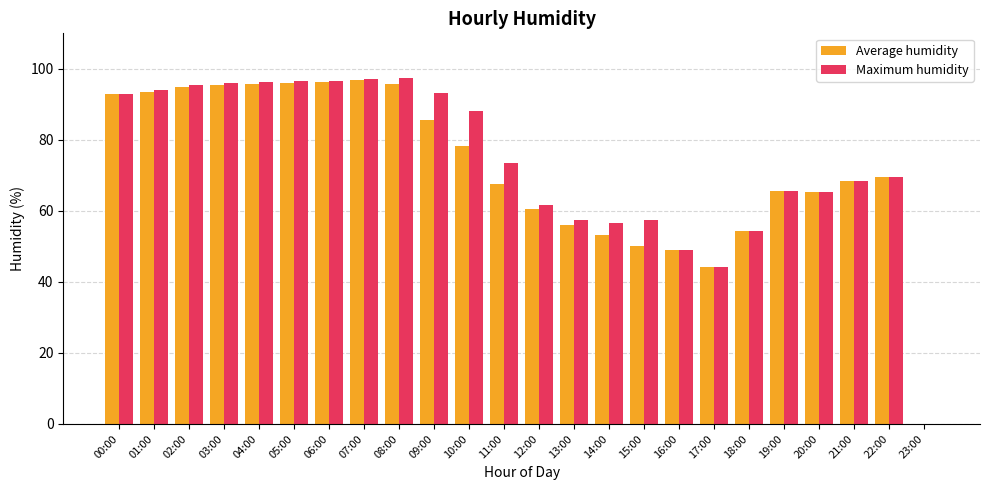

True or false: Average humidity has a value of -45.1 at 23:00.

False